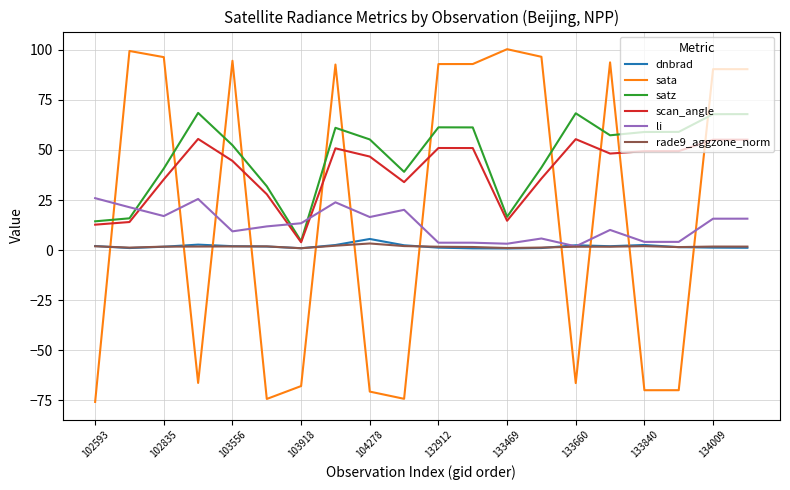

What is the maximum value shown in the chart?

100.3